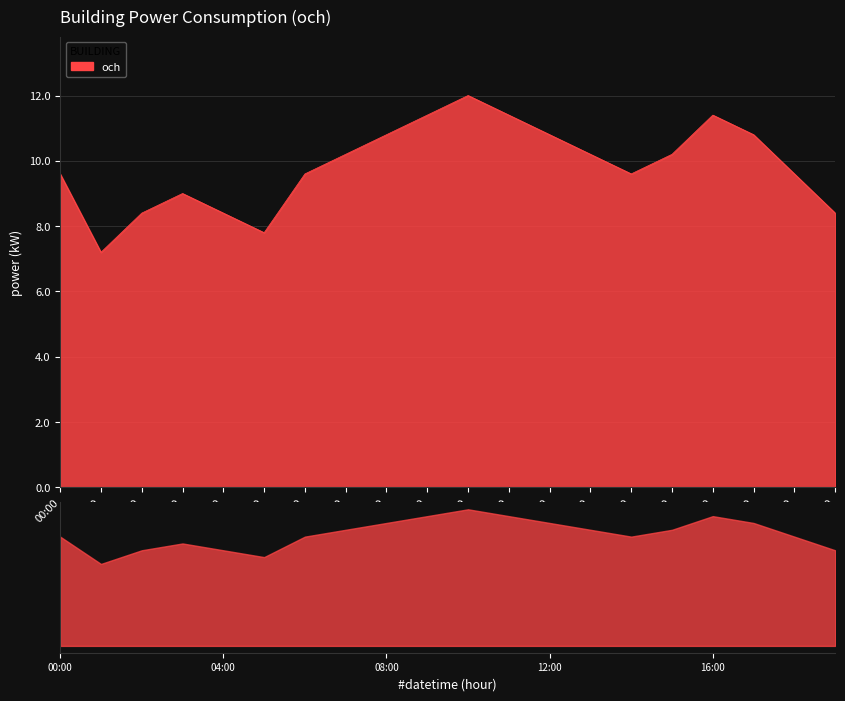

What is the minimum value shown in the chart?

7.2